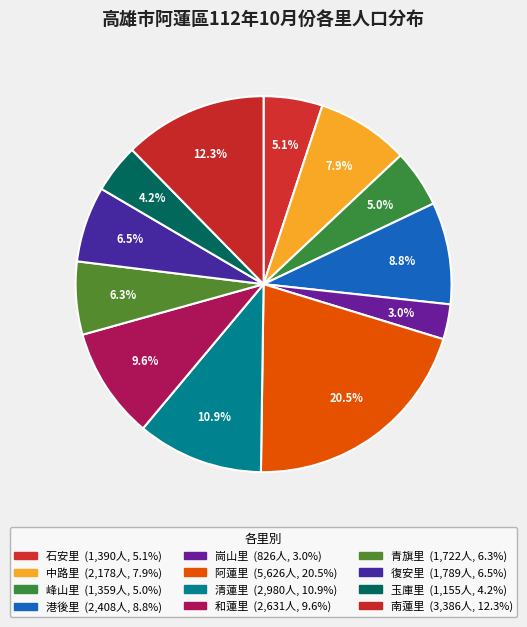

Is there any slice that represents more than half of the pie?

No